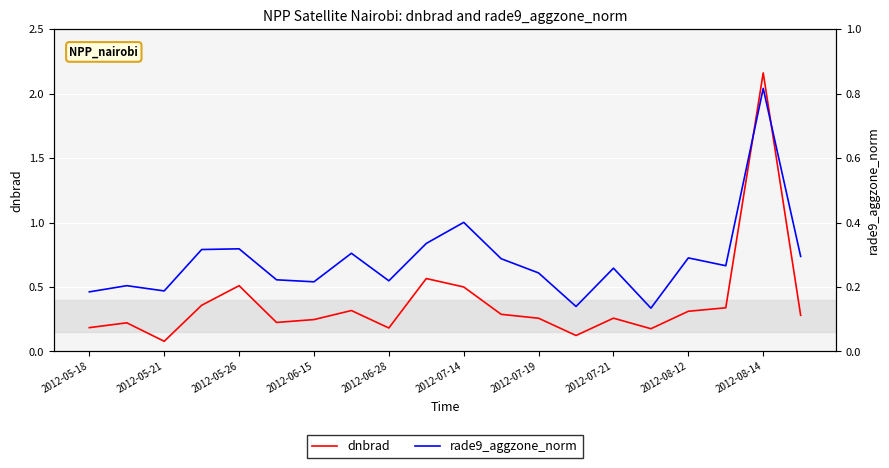

The dnbrad series shows 0.3 at 2012-05-26. True or false?

False